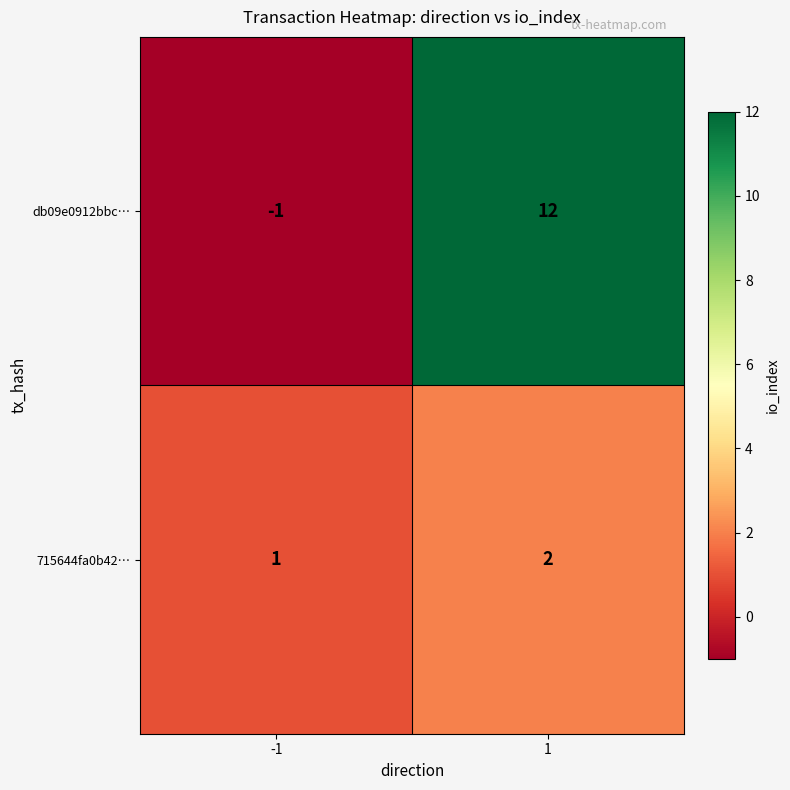

The value of 715644fa0b42… at -1 is 1. True or false?

True